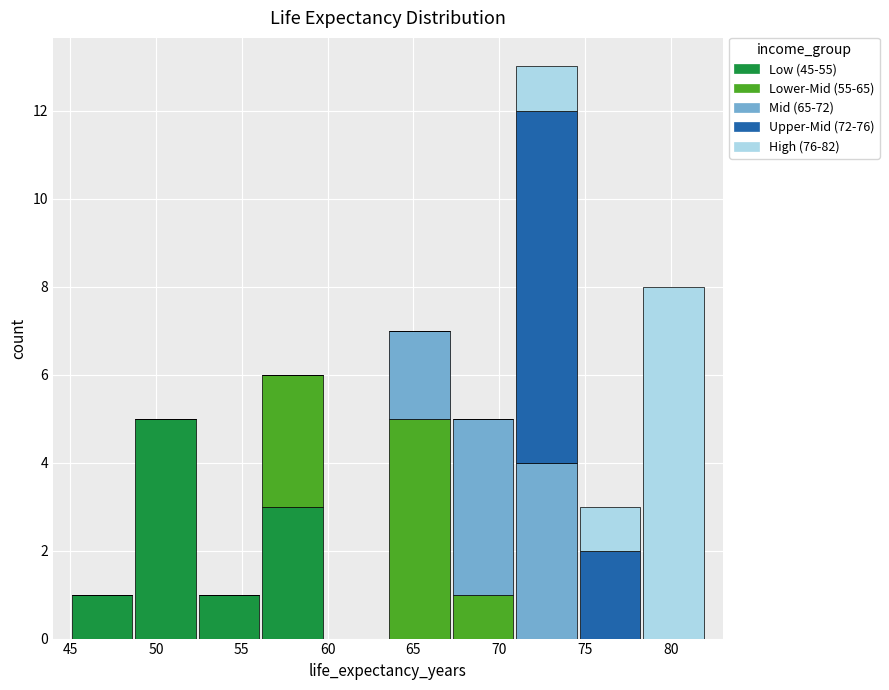

Which range on the x-axis has the tallest stacked bar (by total height)?

70.9 to 74.6